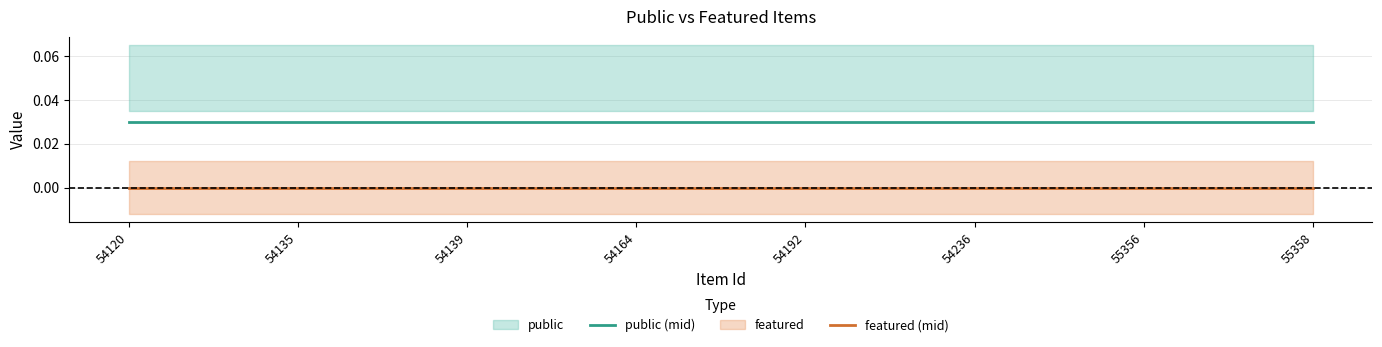

Which series has the widest spread of values?

public (mid)